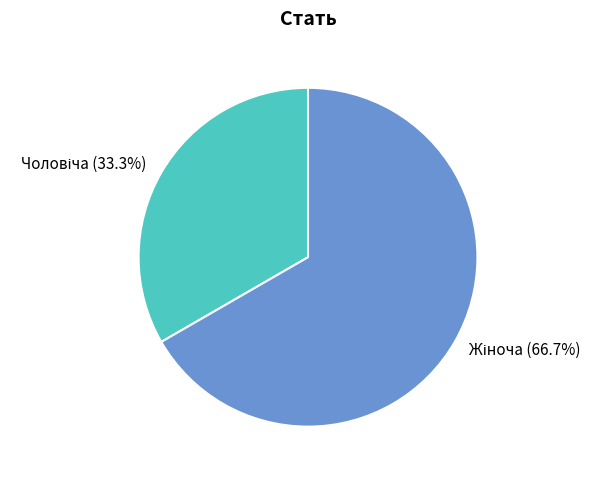

Does any single category account for the majority?

Yes